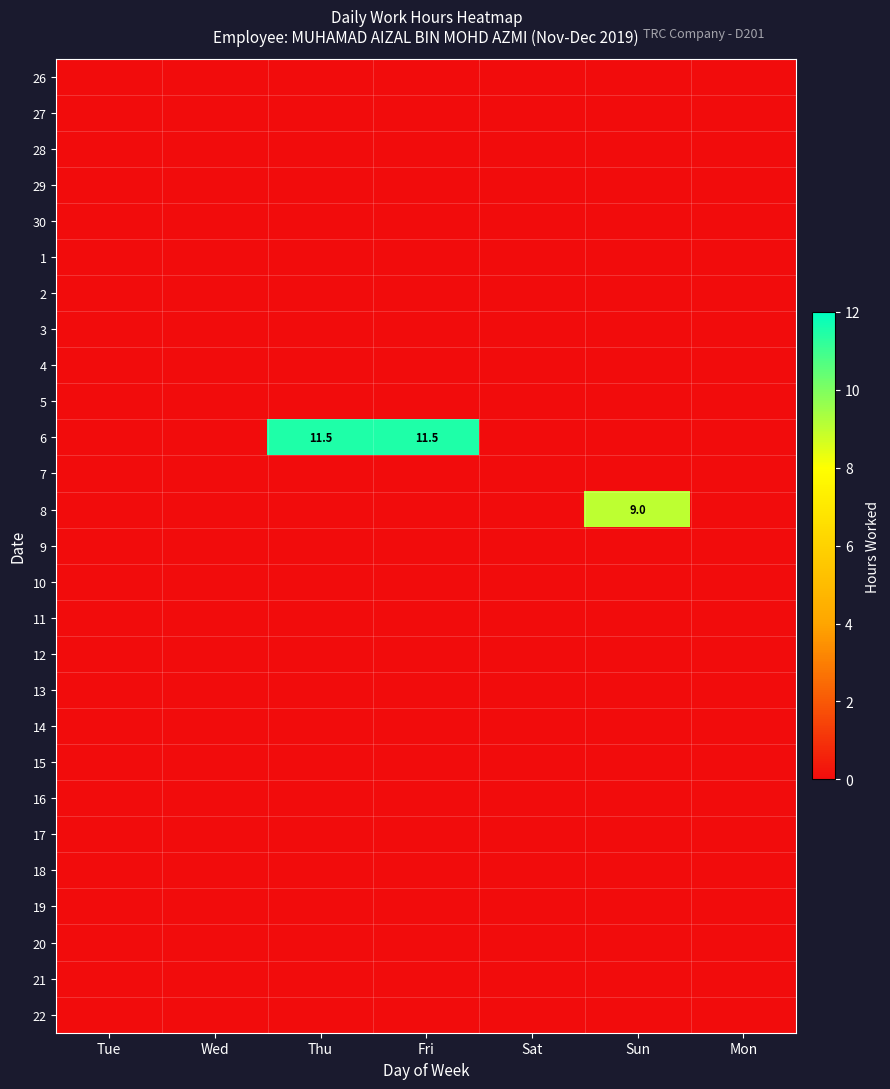

At which label does 22 reach its minimum?

Tue